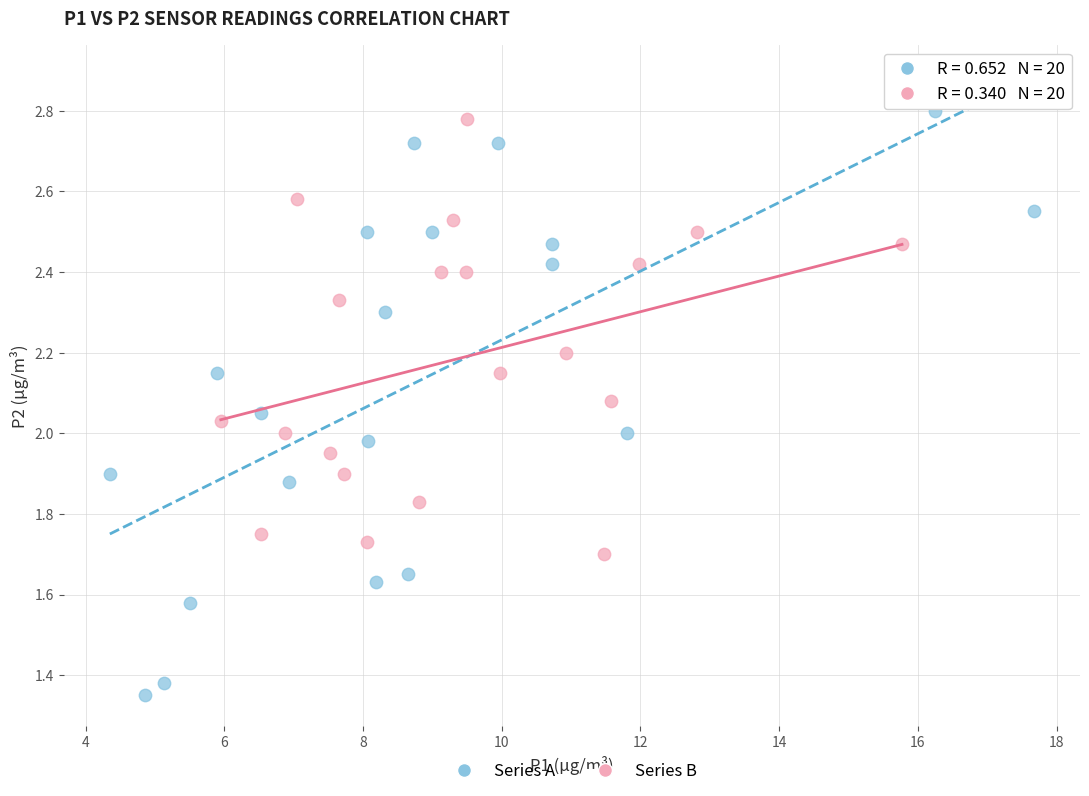

Which series has the largest Y range (max minus min)?

Series A